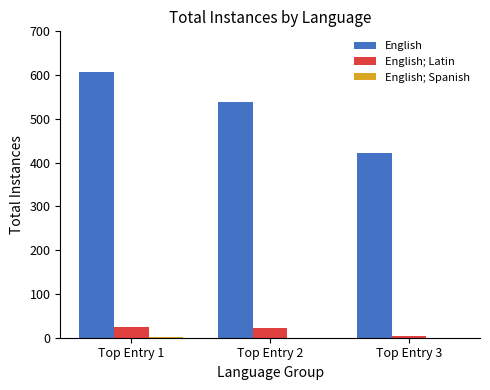

What is the sum of all English values?

1567